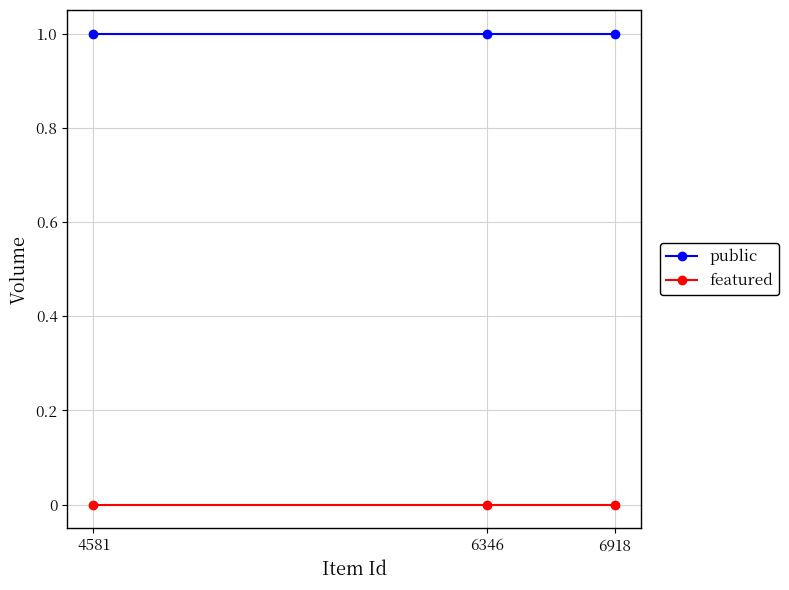

List the series in order of their overall mean, lowest first.

featured, public